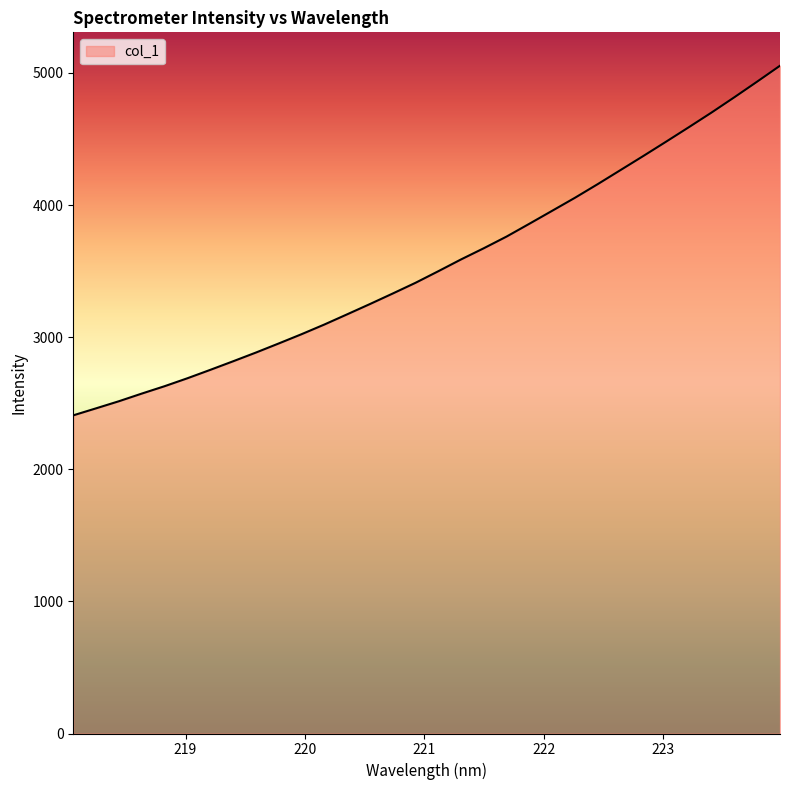

Does the chart display data point markers on the line(s)?

No